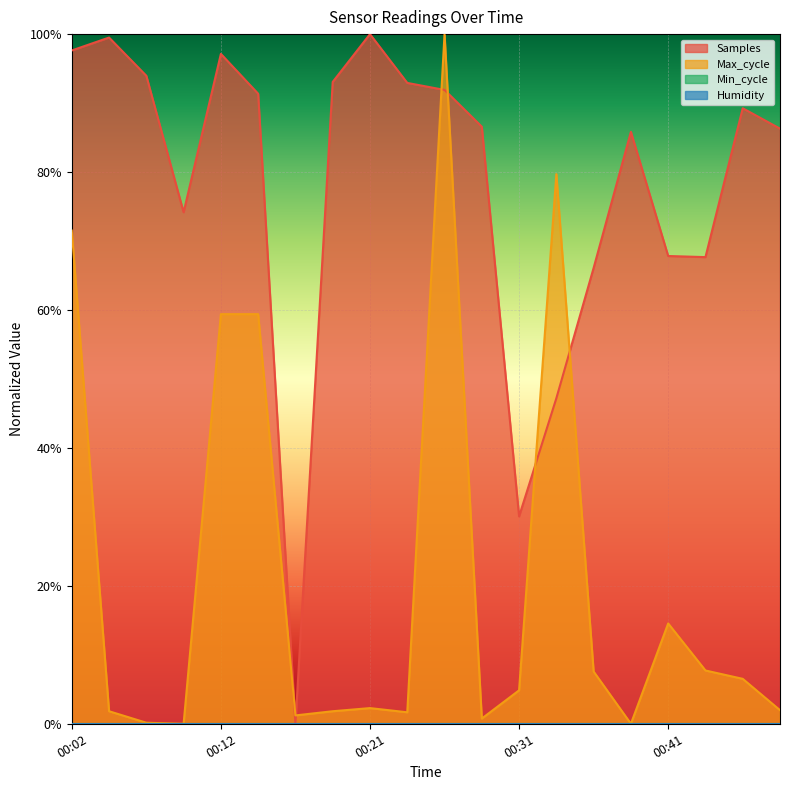

Rank the series by their maximum value, from lowest to highest.

Samples, Max_cycle